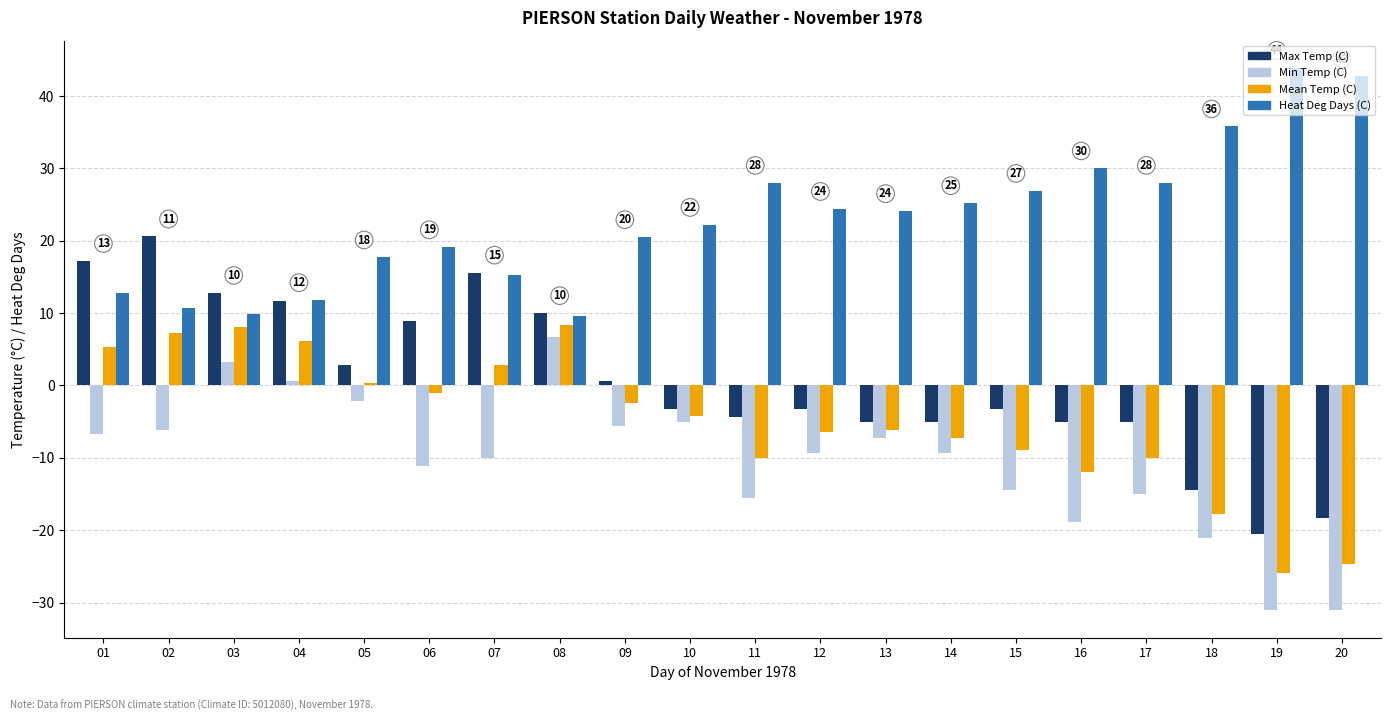

Which series has the largest total across all categories?

Heat Deg Days (C)